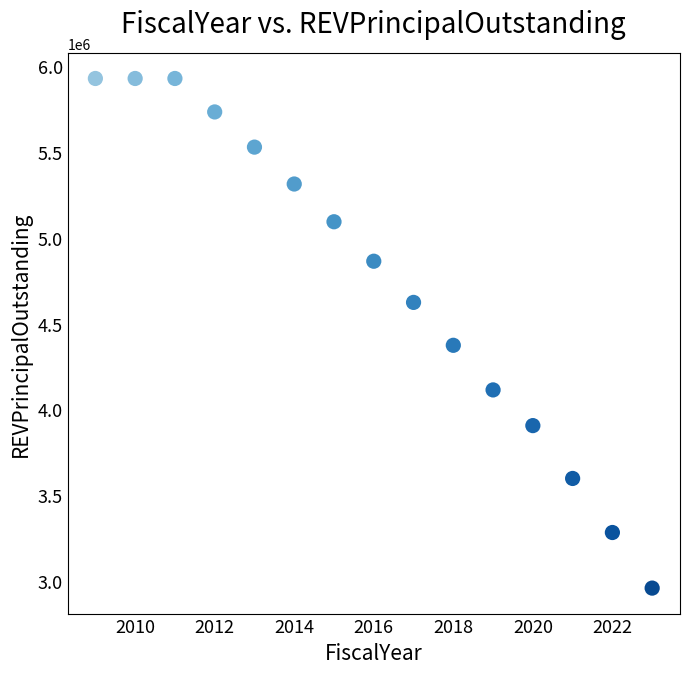

What Y value in the scatter plot is closest to 4445000?

4375000